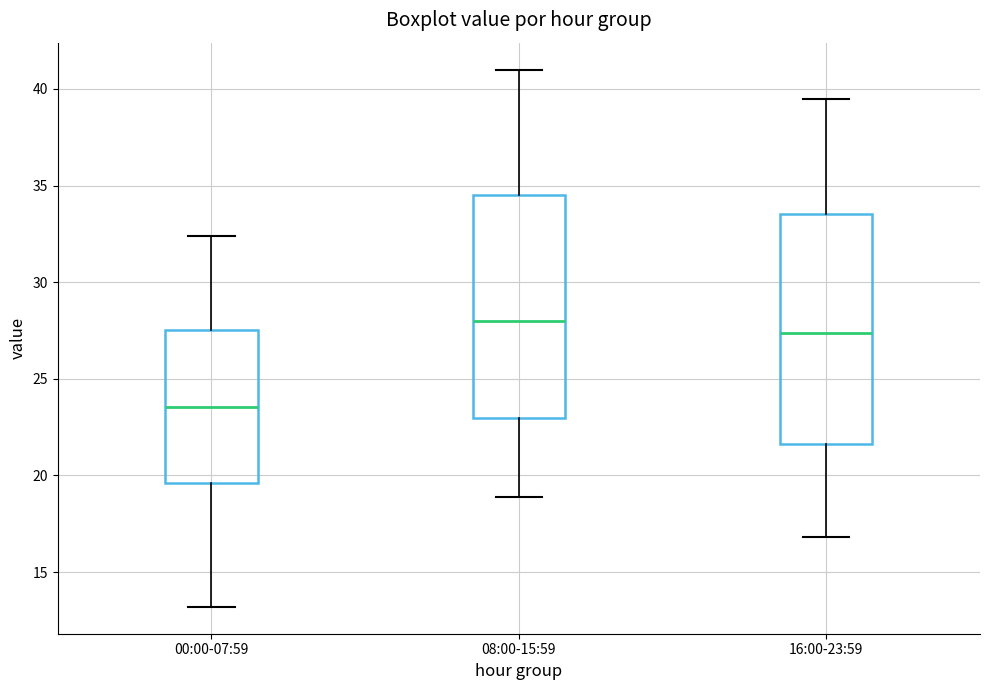

Reading left to right, read every box against the y-axis: the position of its median line, the range the box covers, and the ends of its whiskers. The values are not printed on the chart, so give them approximately, as read against the axis.

00:00-07:59: median 23.5, box 19.5 to 27.5, whiskers 13.0 to 32.5
08:00-15:59: median 28.0, box 23.0 to 34.5, whiskers 19.0 to 41.0
16:00-23:59: median 27.5, box 21.5 to 33.5, whiskers 17.0 to 39.5